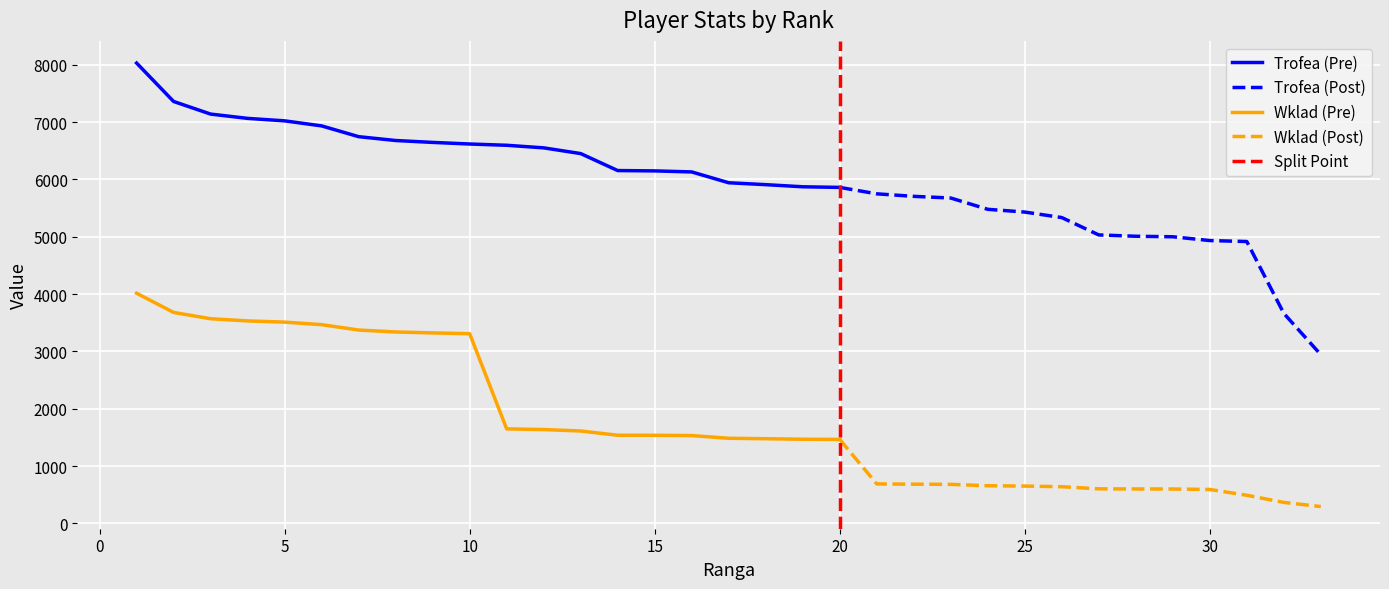

True or false: Wklad (Pre) and Trofea (Pre) cross at least once.

False